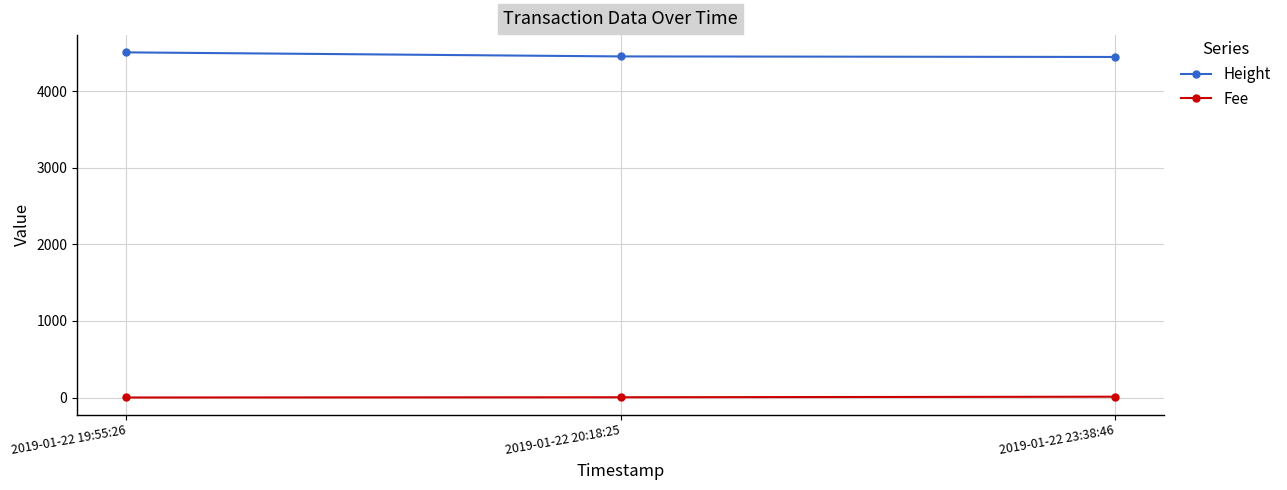

Rank the series by their maximum value, from lowest to highest.

Fee, Height